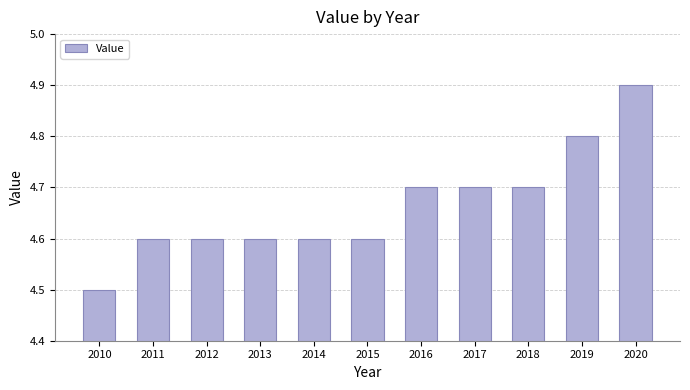

The chart shows a value of 4.6 at 2013. True or false?

True